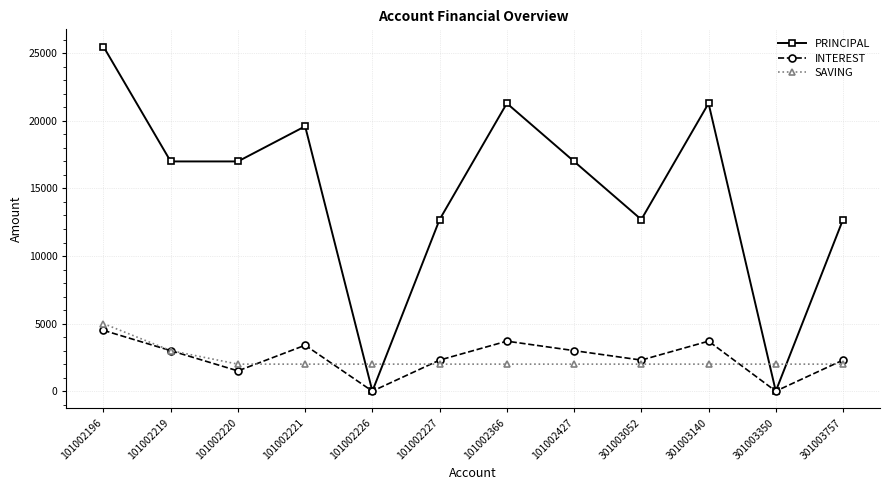

Reading left to right, what are all the values shown in this chart?

PRINCIPAL: 101002196=25500	101002219=17000	101002220=17000	101002221=19600	101002226=0	101002227=12700	101002366=21300	101002427=17000	301003052=12700	301003140=21300	301003350=0	301003757=12700
INTEREST: 101002196=4500	101002219=3000	101002220=1500	101002221=3400	101002226=0	101002227=2300	101002366=3700	101002427=3000	301003052=2300	301003140=3700	301003350=0	301003757=2300
SAVING: 101002196=5000	101002219=3000	101002220=2000	101002221=2000	101002226=2000	101002227=2000	101002366=2000	101002427=2000	301003052=2000	301003140=2000	301003350=2000	301003757=2000